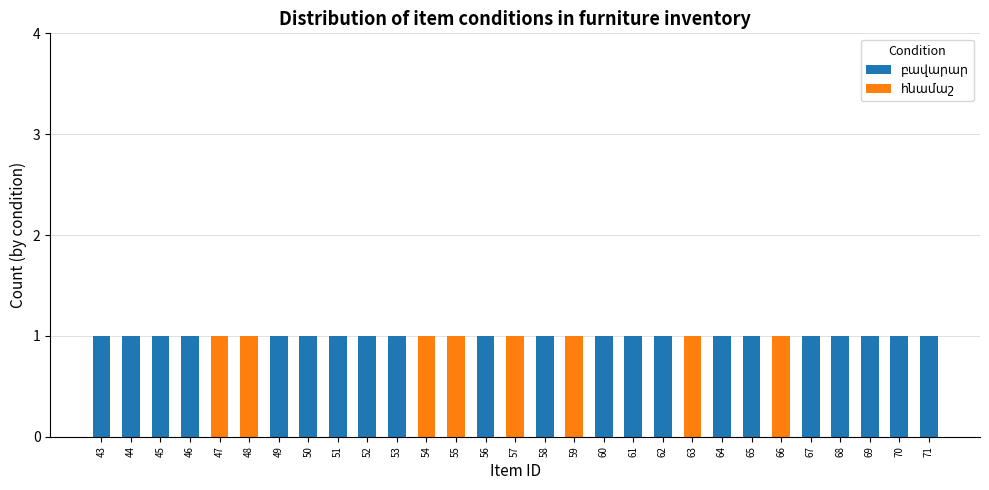

True or false: հնամաշ has a value of 0 at 58.

True